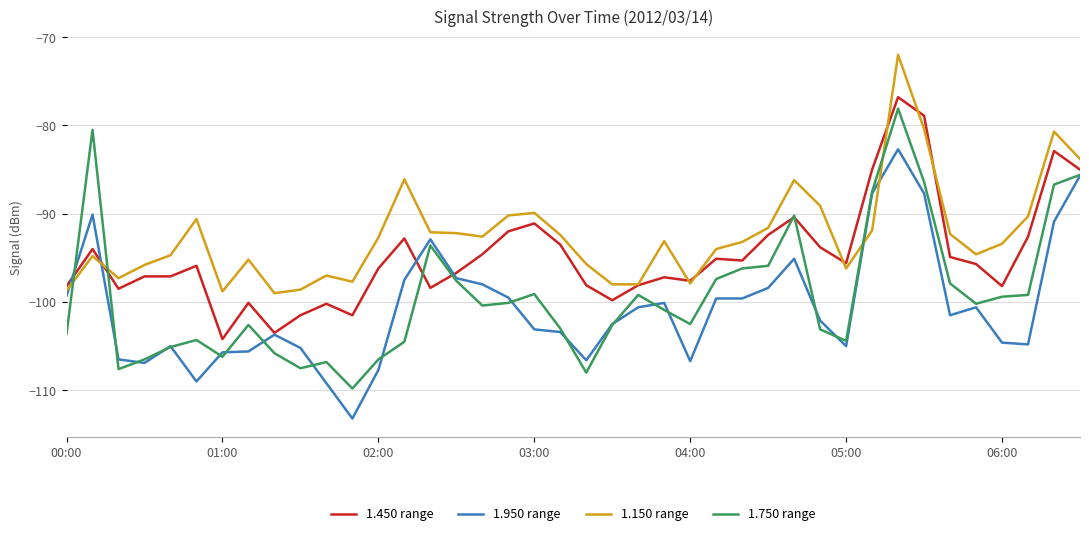

After their last crossing, which series has the higher values: 1.750 range or 1.450 range?

1.450 range